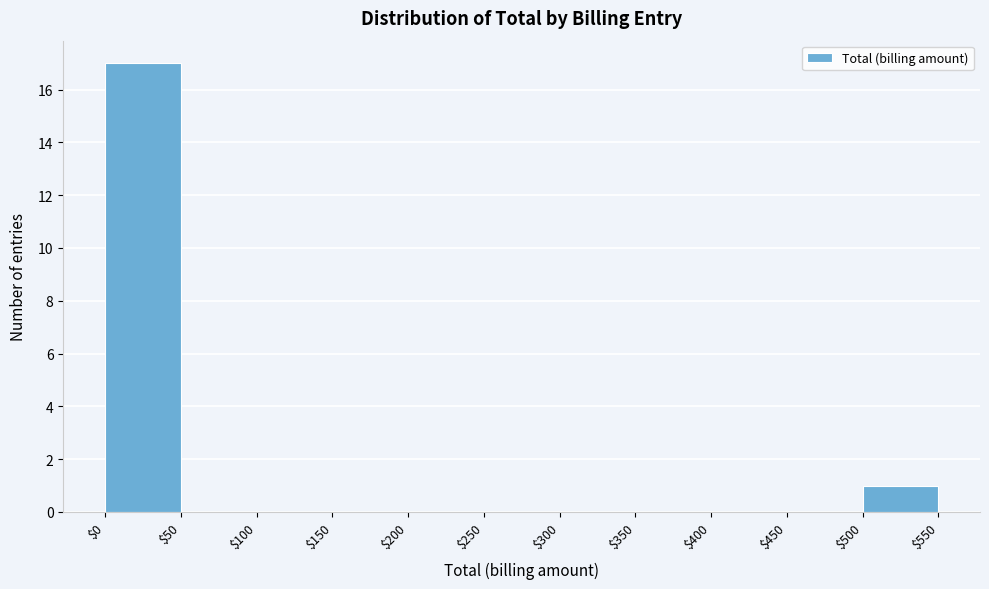

Reading left to right, list every bar in this chart as the range it spans on the x-axis followed by its height. The values are not printed on the chart, so give them approximately, as read against the axis.

$0 to $50: 17
$50 to $100: 0
$100 to $150: 0
$150 to $200: 0
$200 to $250: 0
$250 to $300: 0
$300 to $350: 0
$350 to $400: 0
$400 to $450: 0
$450 to $500: 0
$500 to $550: 1